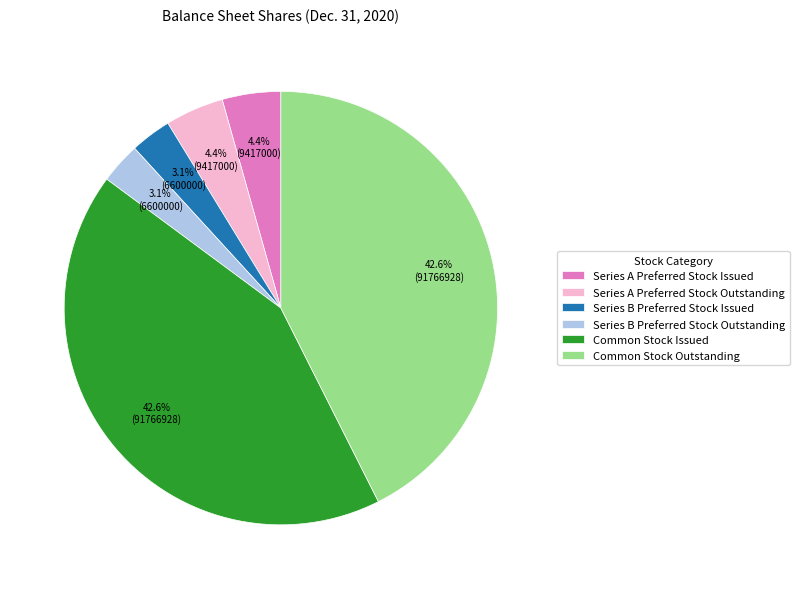

What is the ratio of the value at Series A Preferred Stock Issued to the value at Series B Preferred Stock Issued?

1.4